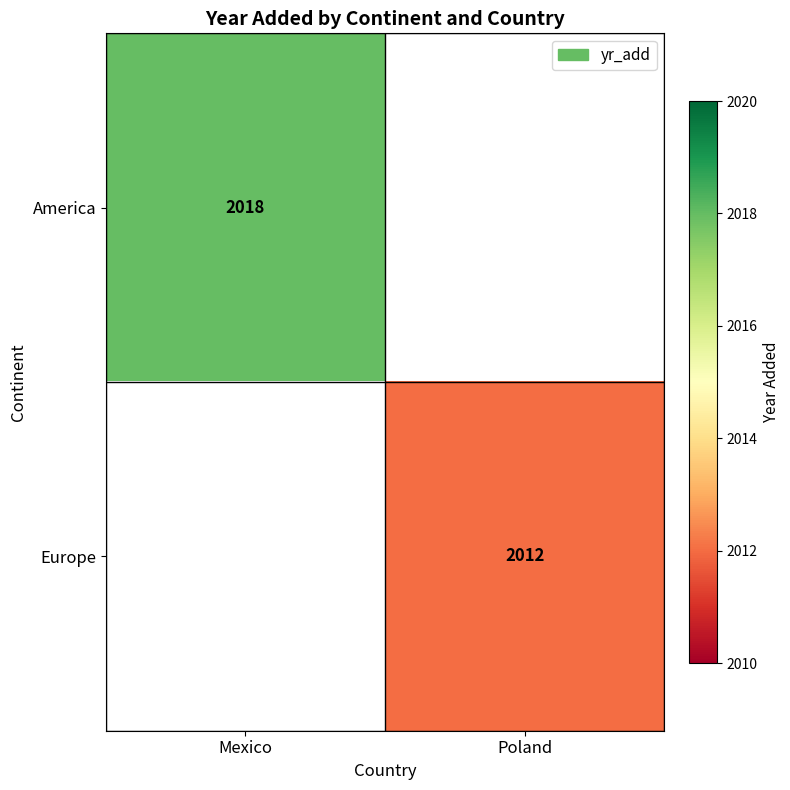

True or false: Europe has a value of 1387 at Poland.

False